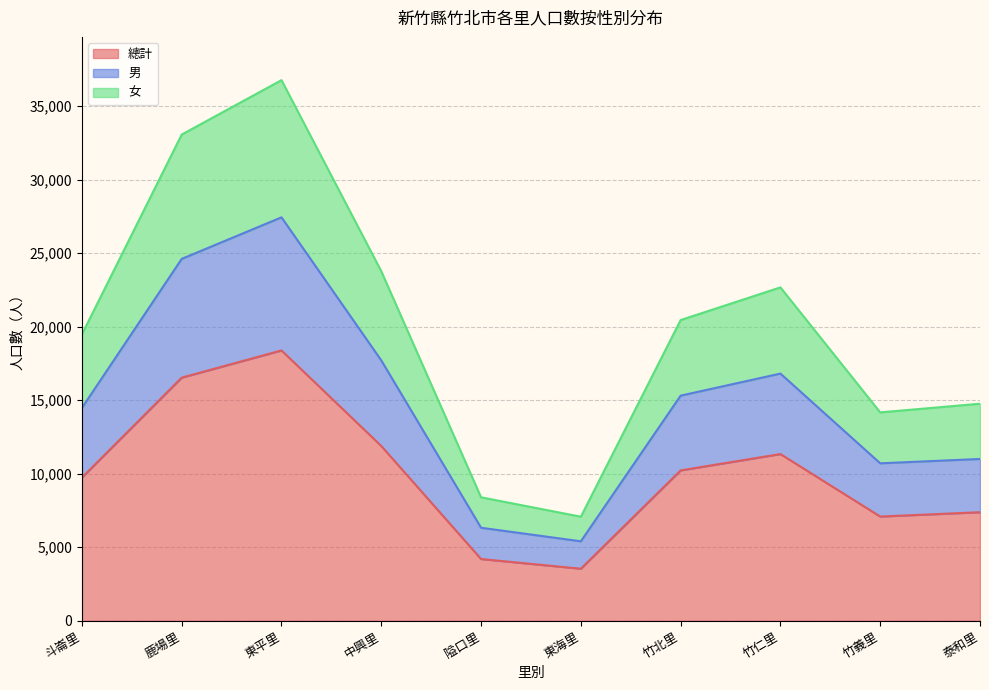

What position from the left is 斗崙里?

1